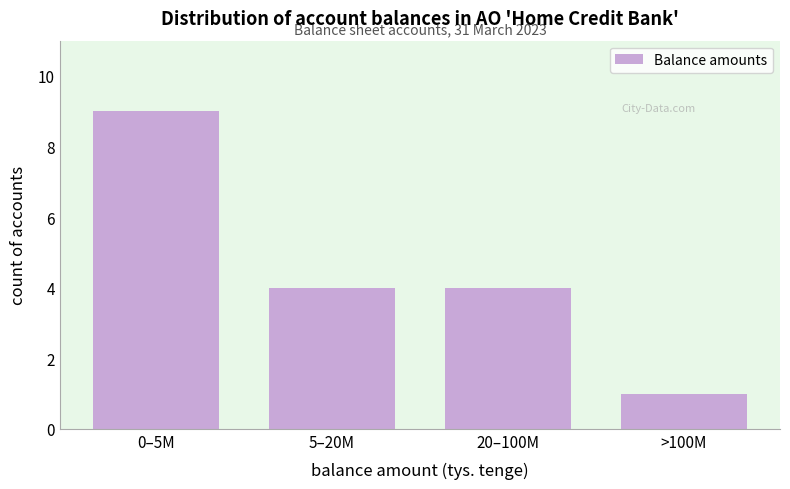

Reading right to left, what are all the values shown in this chart?

1	4	4	9